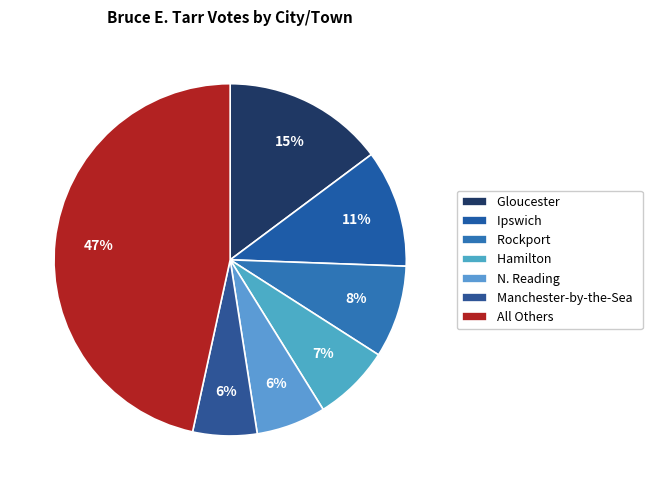

How many segments does this pie chart have?

7